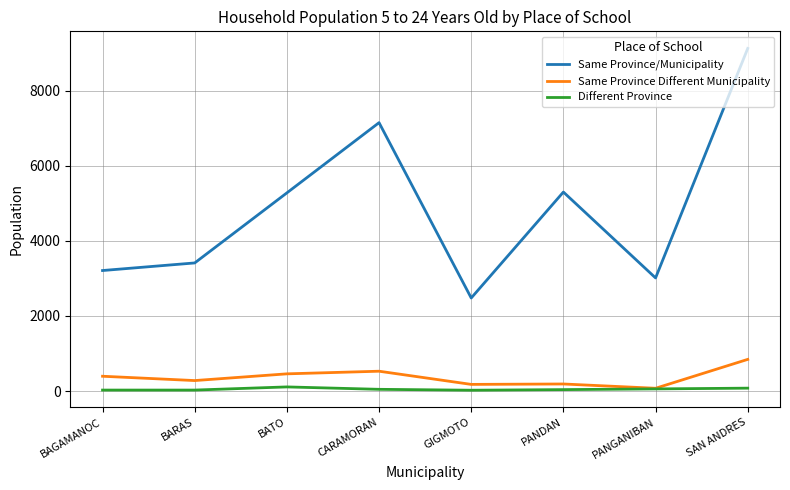

Which series has the largest range (max minus min)?

Same Province/Municipality